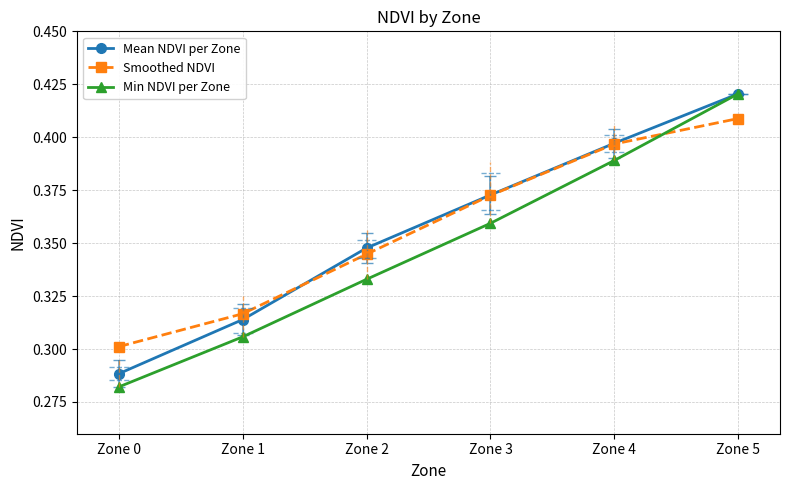

At how many categories does at least one series exceed 0?

6